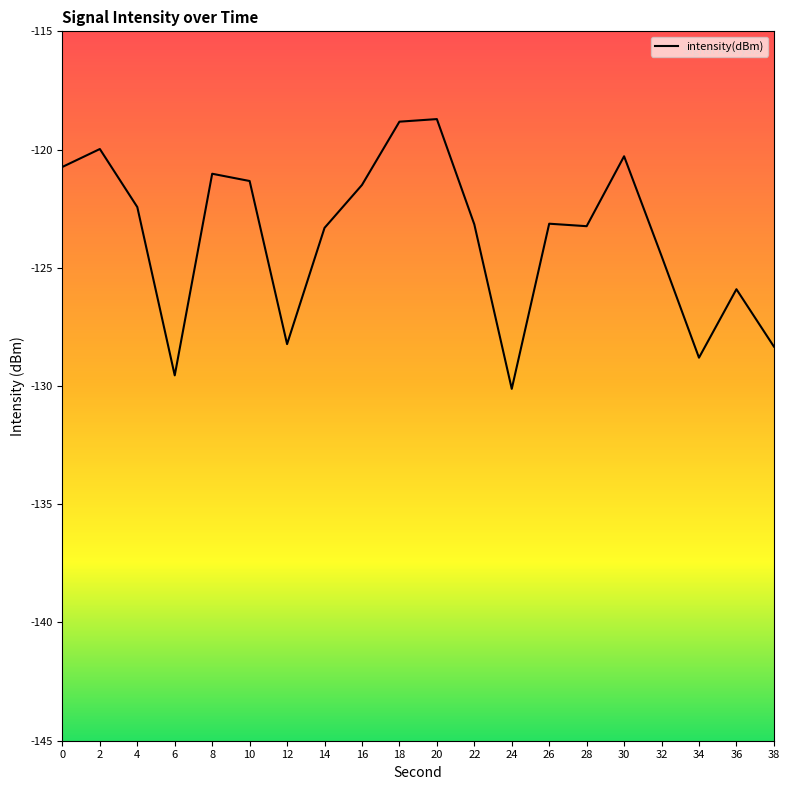

True or false: the data shows -128.8 at 34.

True